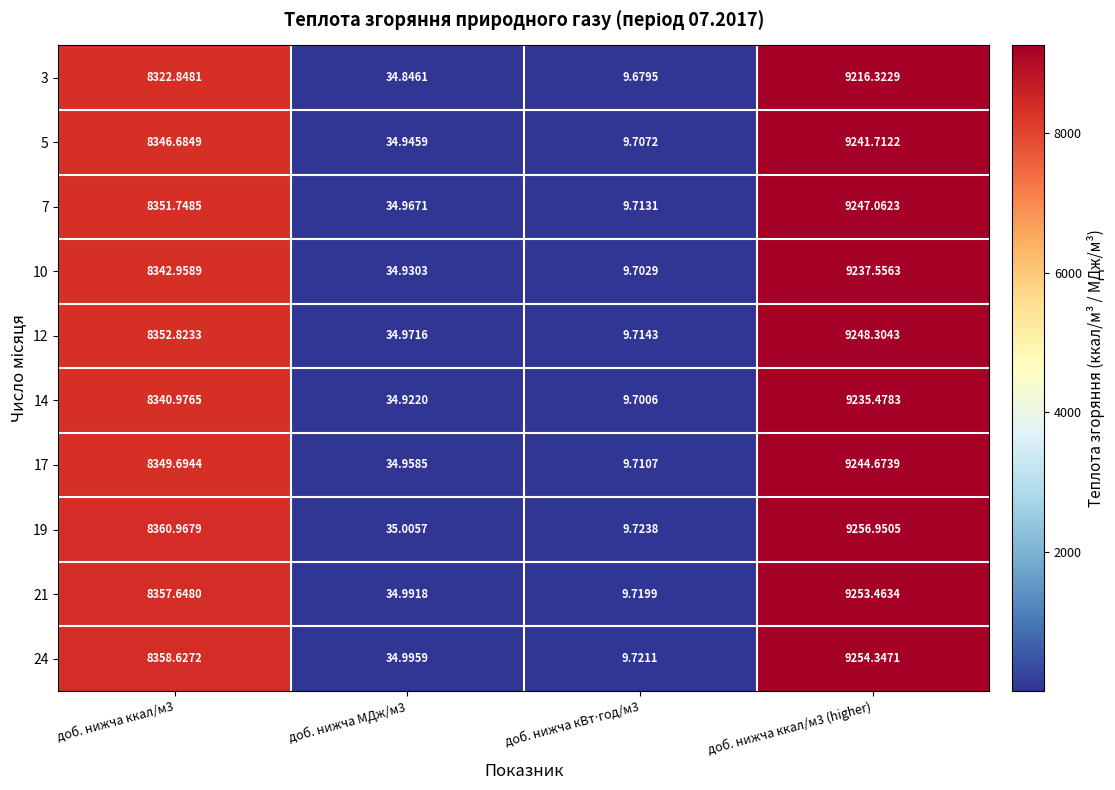

Is the value of 5 at доб. нижча ккал/м3 greater than the value of 12 at доб. нижча МДж/м3?

Yes